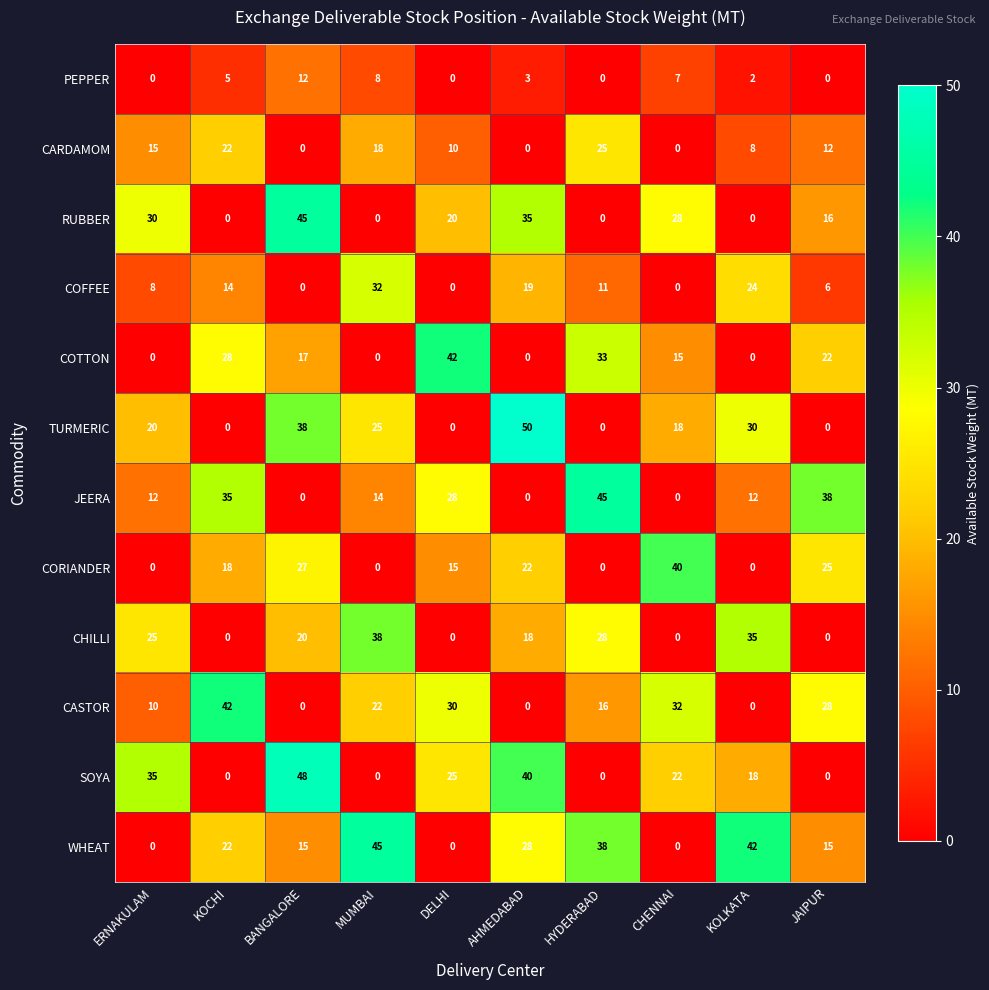

How many data points does each series have?

10